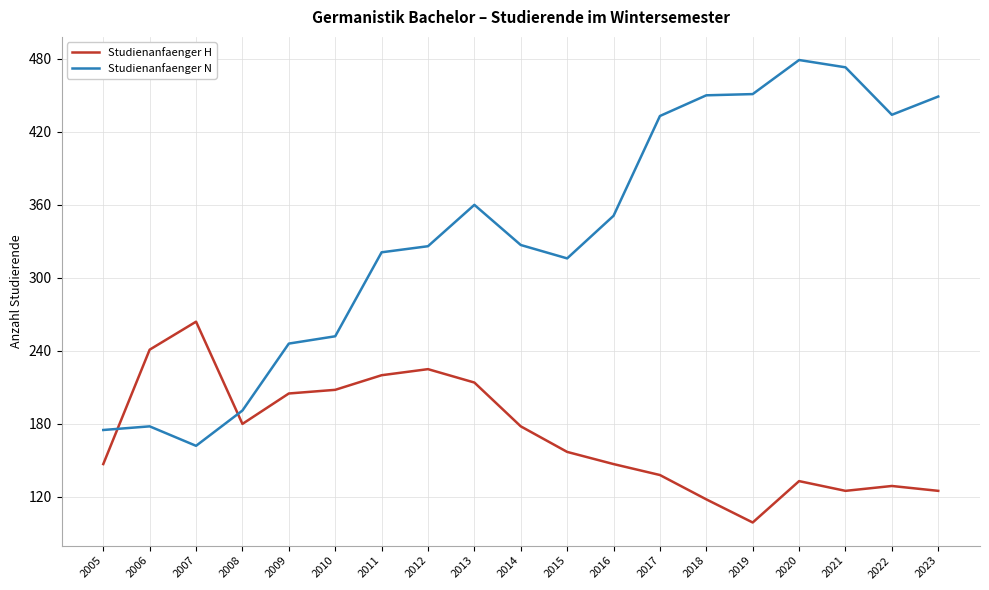

What is the total value across all series at 2012?

551